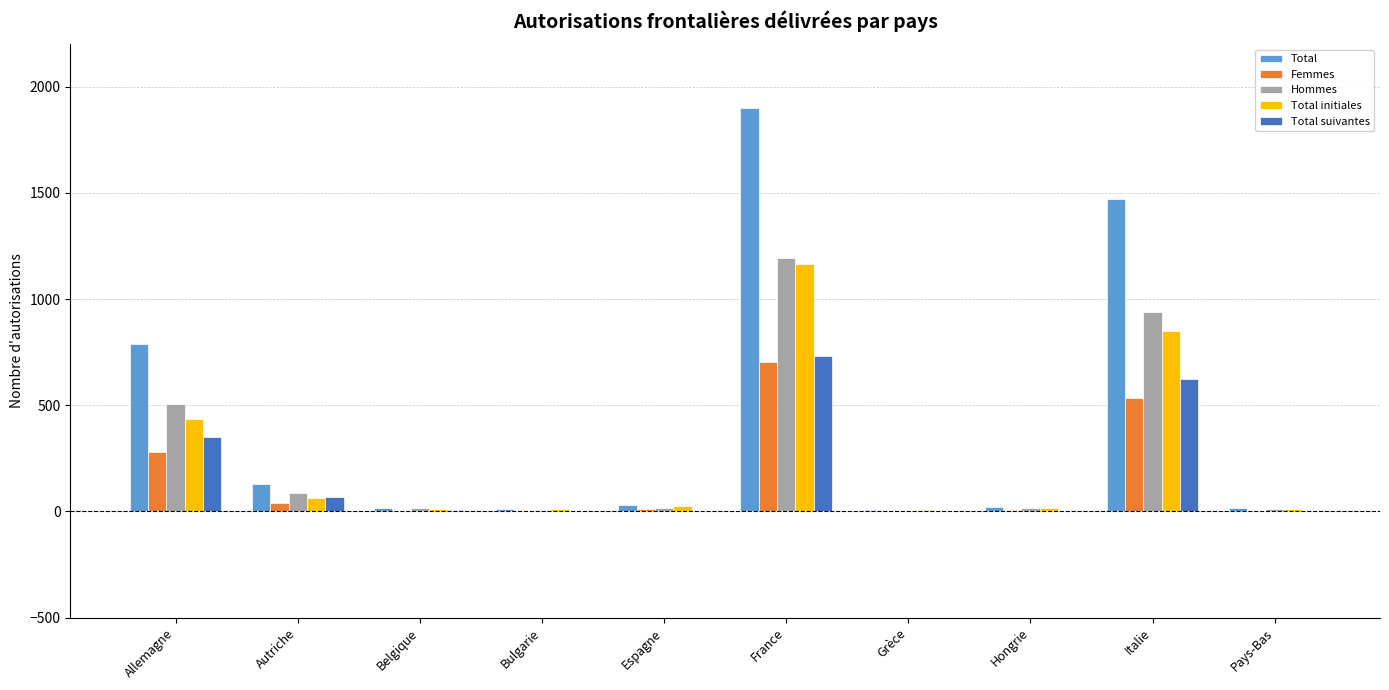

Which series has the largest total across all categories?

Total